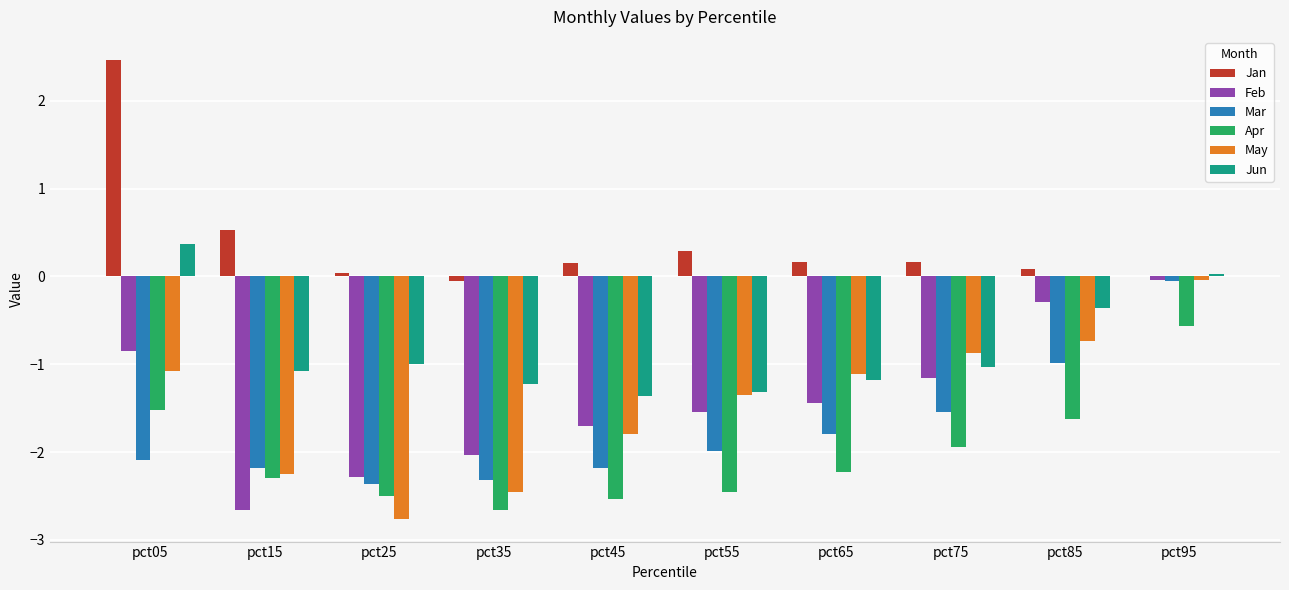

At which category is the sum across all series the highest?

pct95